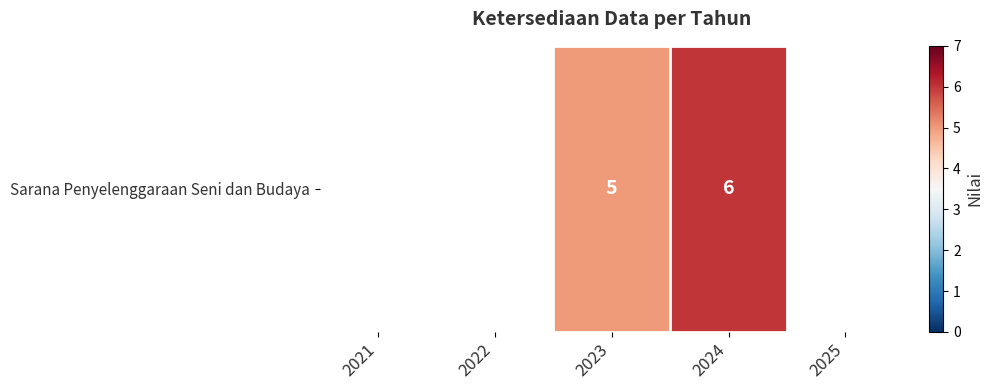

Where does the data first go above 5?

2024